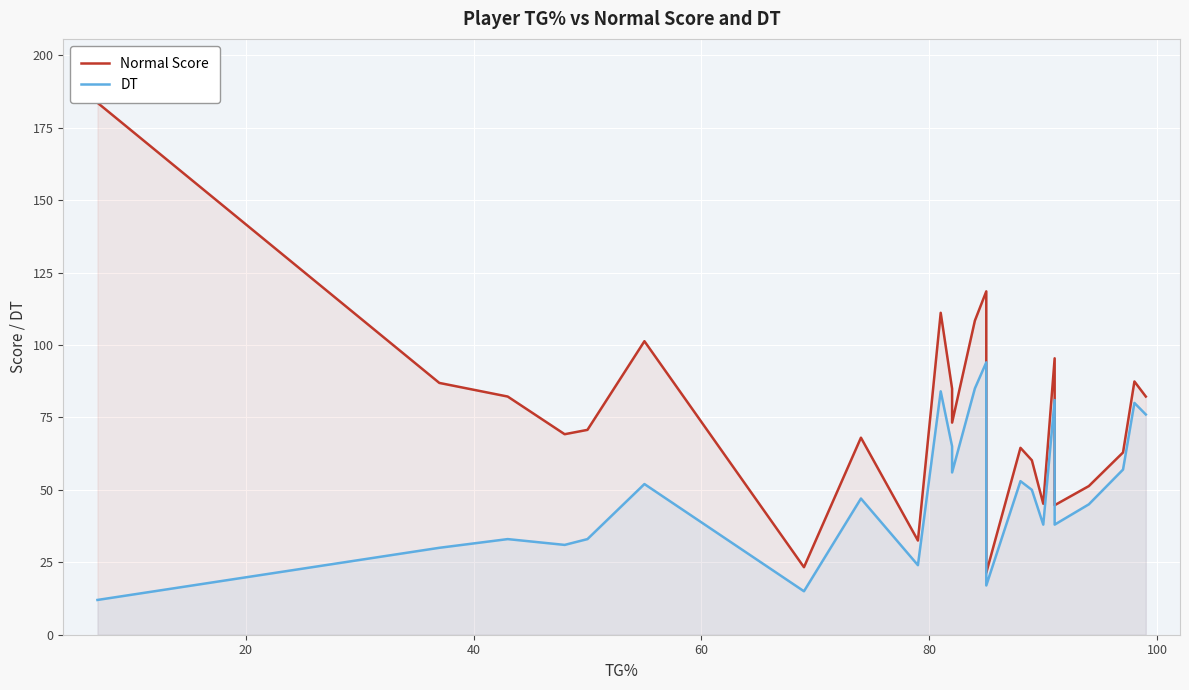

True or false: Normal Score and DT cross at least once.

False